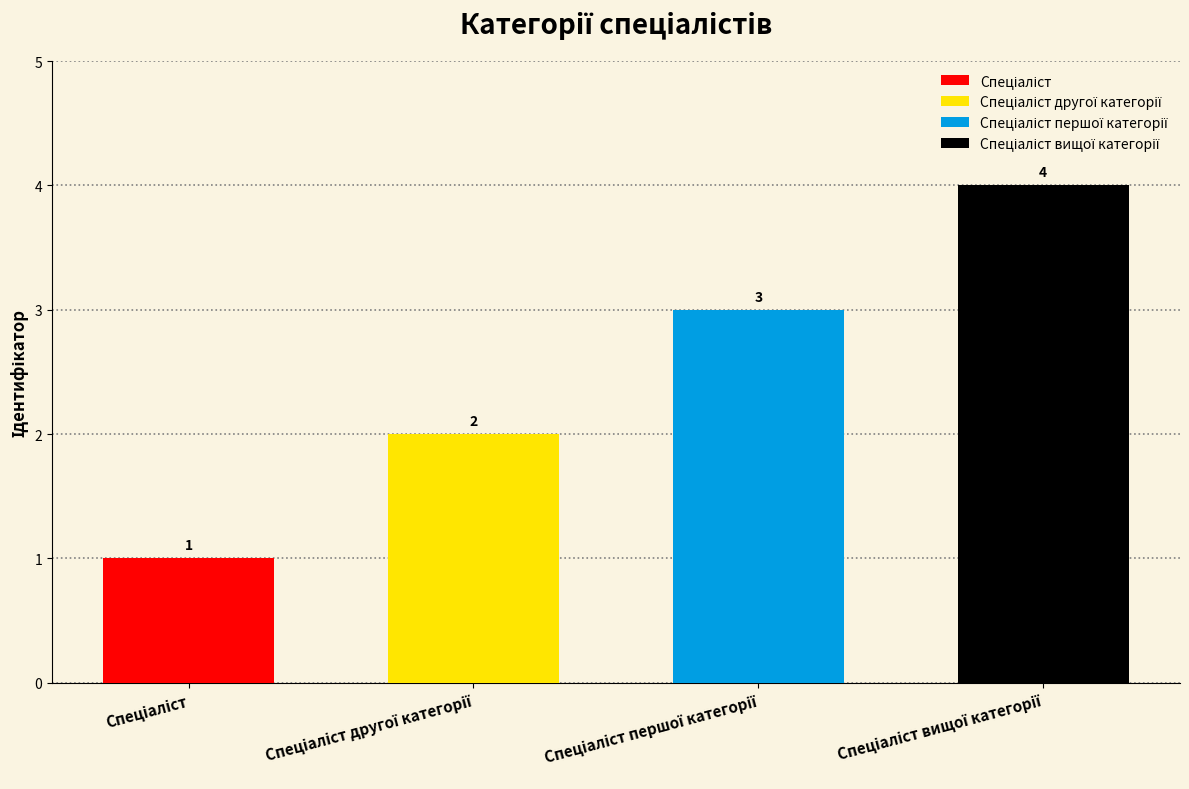

What position from the left is Спеціаліст вищої категорії?

4